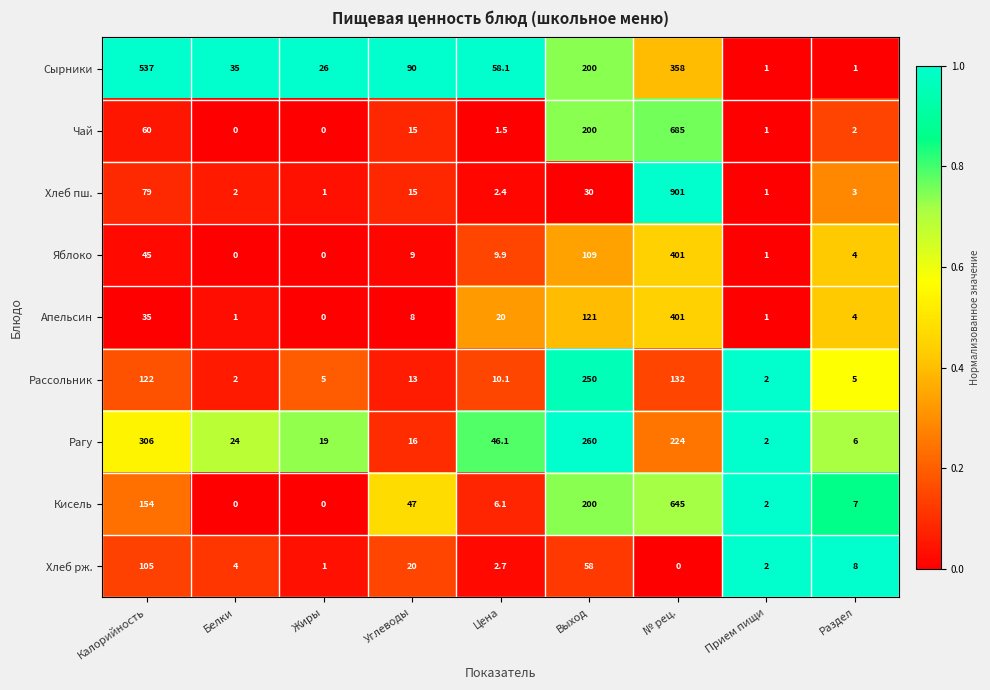

Which series has the largest range (max minus min)?

Хлеб пш.